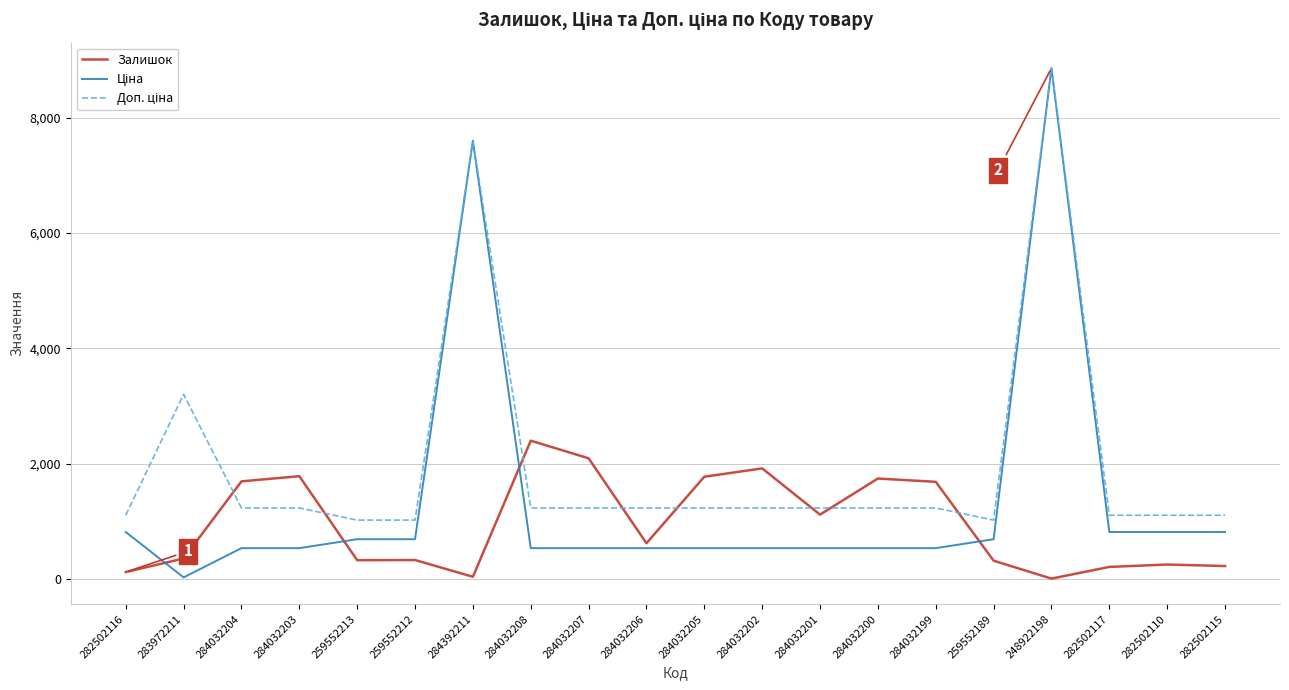

What is the maximum value shown in the chart?

8856.7